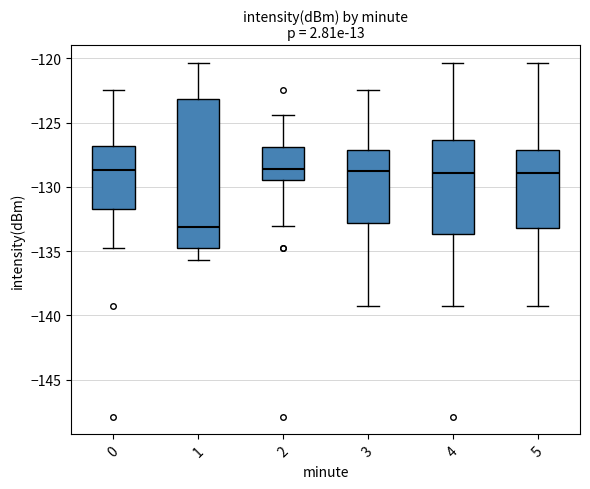

Reading left to right, read every box against the y-axis: the position of its median line, the range the box covers, and the ends of its whiskers. The values are not printed on the chart, so give them approximately, as read against the axis.

0: median -128.5, box -131.5 to -127.0, whiskers -135.0 to -122.5
1: median -133.0, box -134.5 to -123.0, whiskers -135.5 to -120.5
2: median -128.5, box -129.5 to -127.0, whiskers -133.0 to -124.5
3: median -128.5, box -133.0 to -127.0, whiskers -139.5 to -122.5
4: median -129.0, box -133.5 to -126.5, whiskers -139.5 to -120.5
5: median -129.0, box -133.0 to -127.0, whiskers -139.5 to -120.5